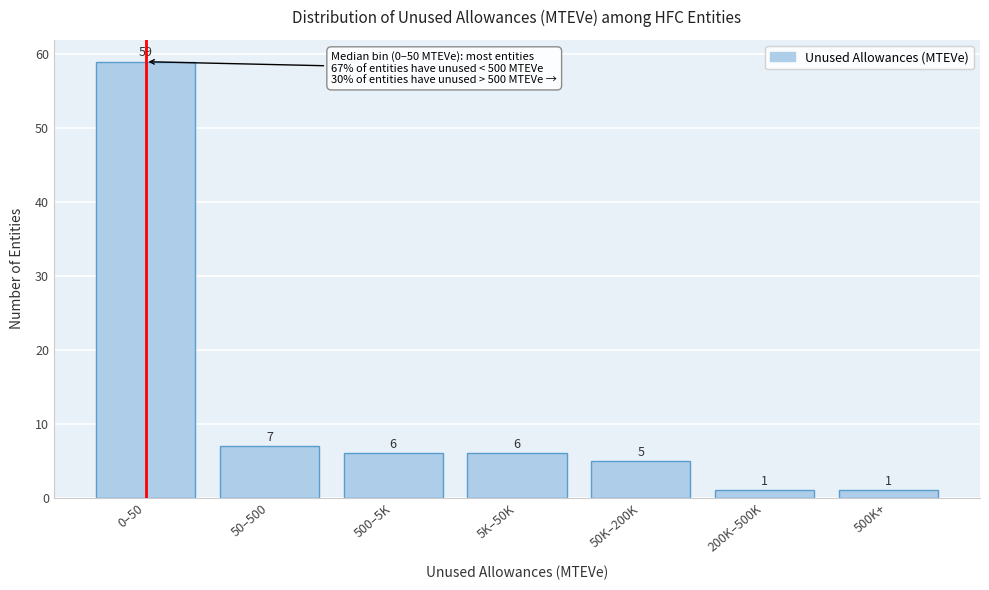

Reading left to right, list all the values displayed in this chart.

59	7	6	6	5	1	1